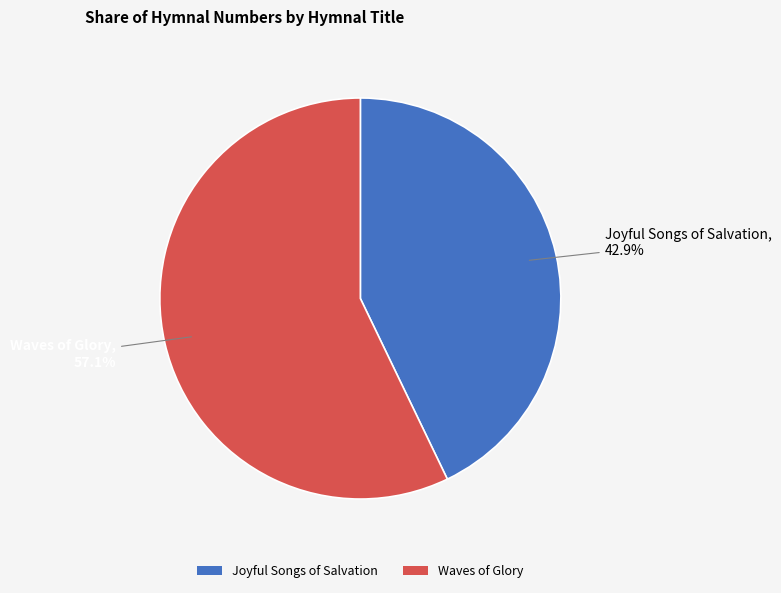

To the nearest percent, what percentage of the pie is Waves of Glory?

57%